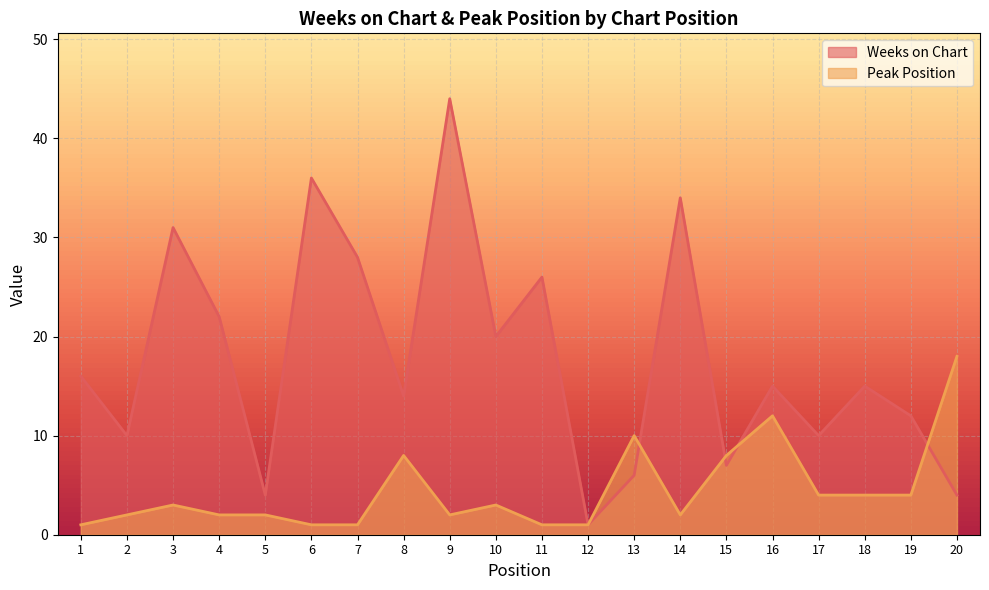

Between 20 and 13, which is larger?

13